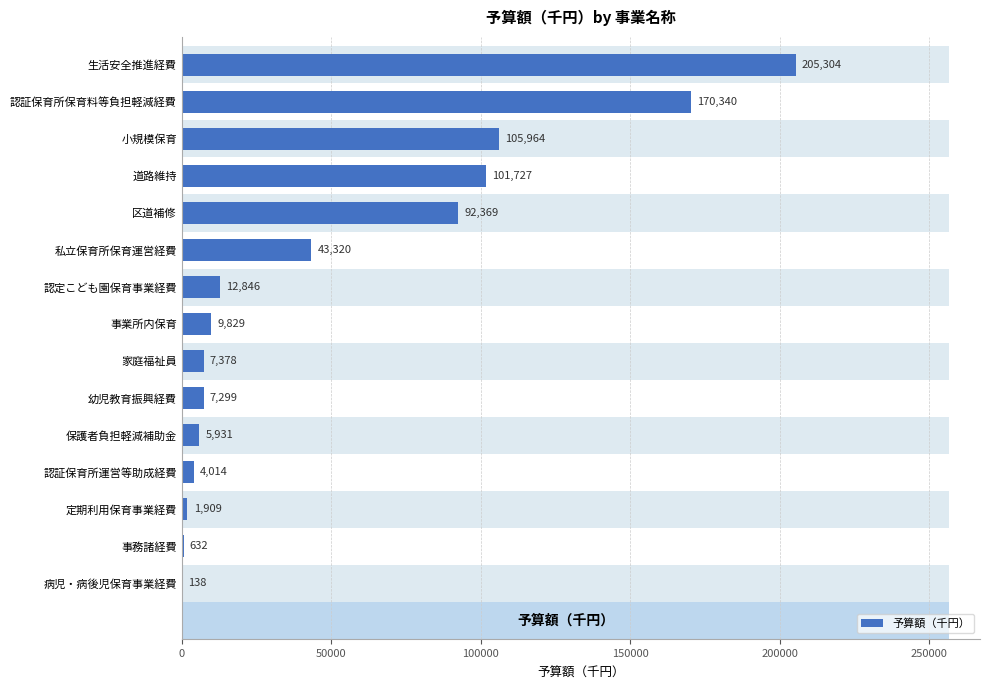

How many values exceed 9829?

7